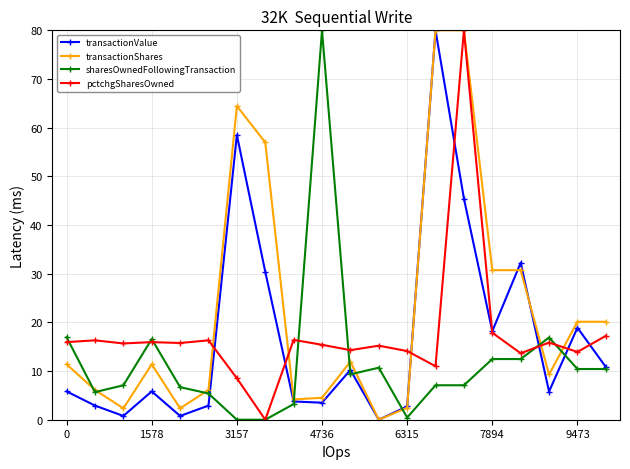

Which series has the largest total across all categories?

transactionShares